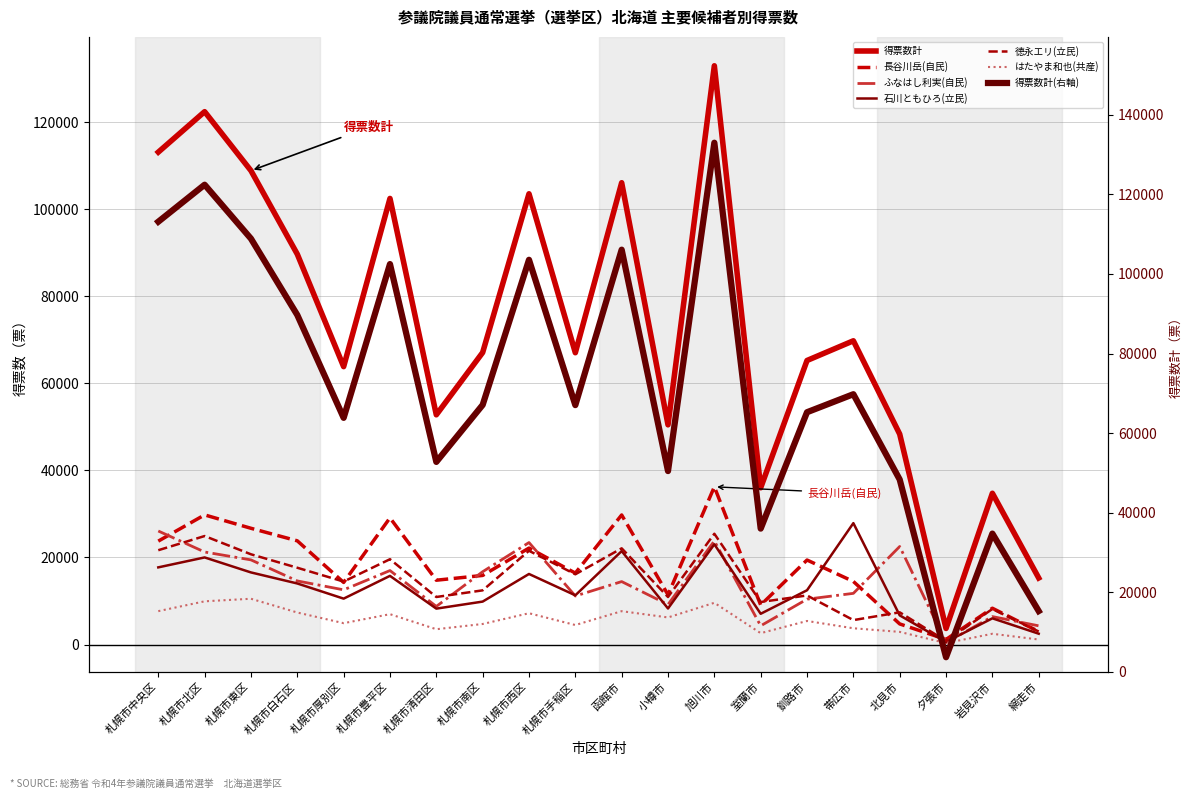

What is the difference between the highest and lowest values at 札幌市手稲区?

62555